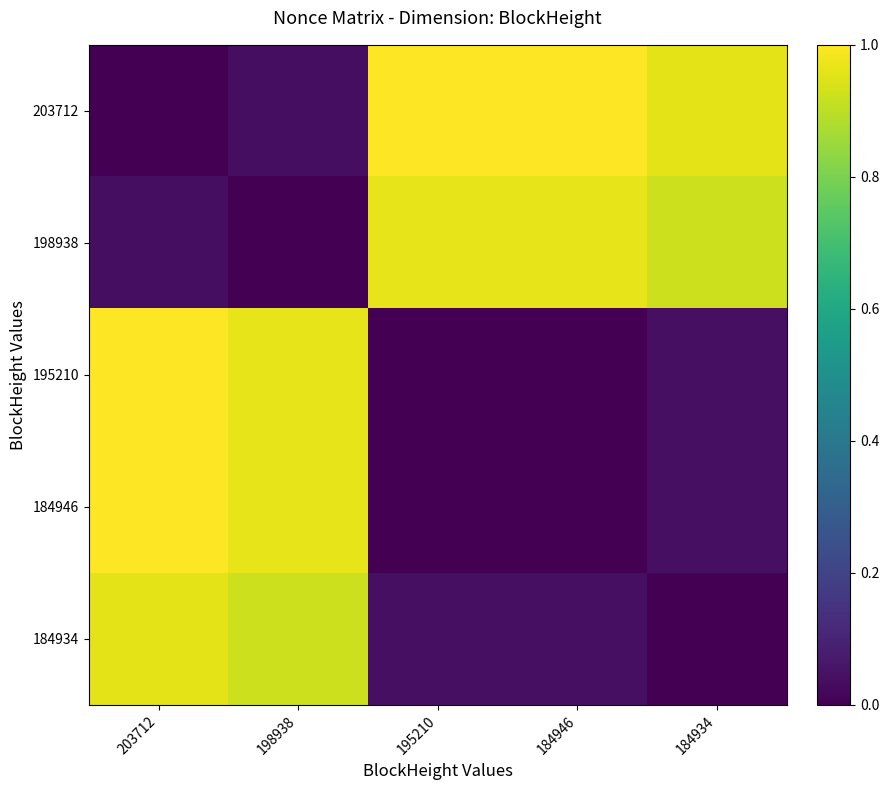

Rank the series at 203712 from highest to lowest value.

184946, 195210, 184934, 198938, 203712